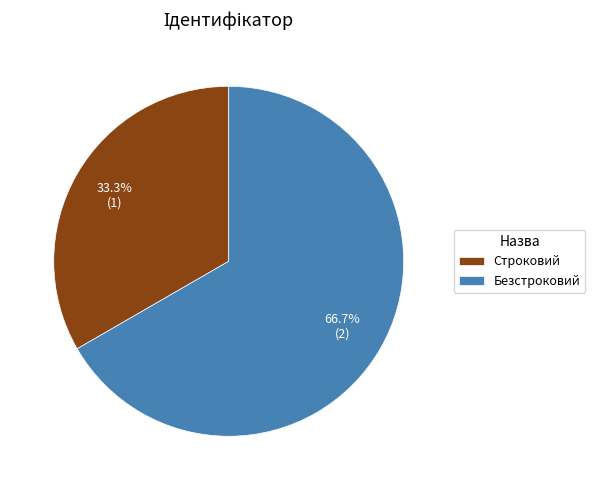

Do Безстроковий and Строковий together represent more than half of the pie?

Yes